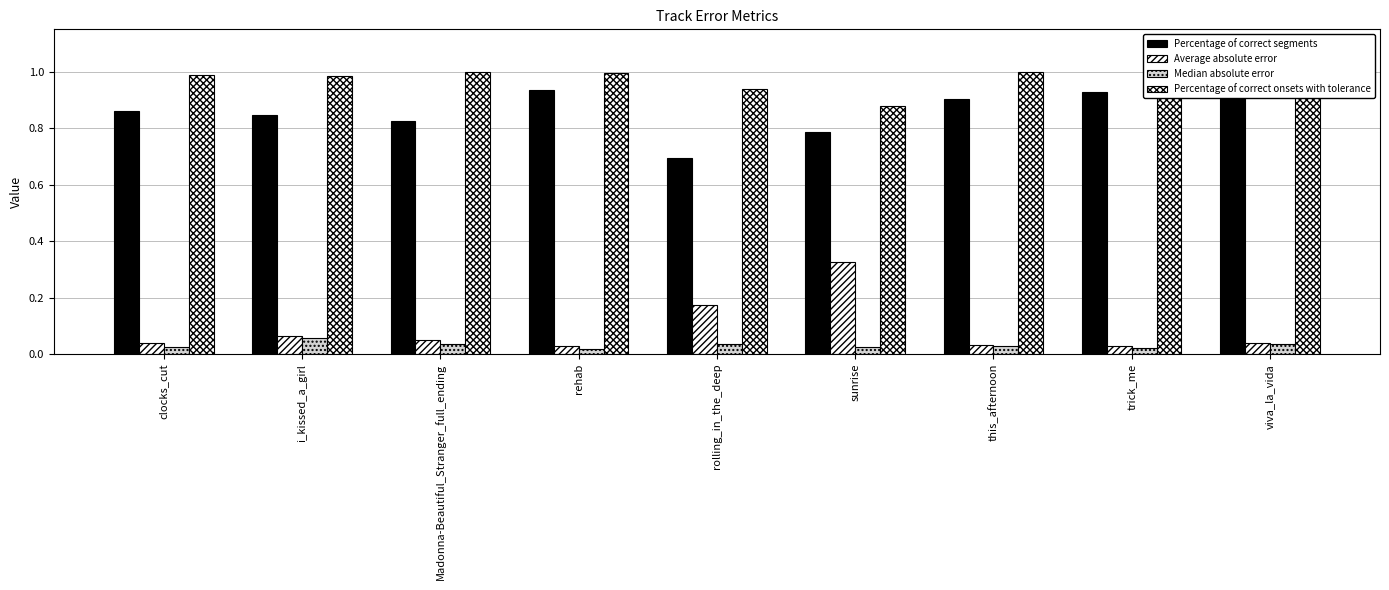

Reading left to right, list all the values displayed in this chart.

Percentage of correct segments: clocks_cut=0.9	i_kissed_a_girl=0.8	Madonna-Beautiful_Stranger_full_ending=0.8	rehab=0.9	rolling_in_the_deep=0.7	sunrise=0.8	this_afternoon=0.9	trick_me=0.9	viva_la_vida=0.9
Average absolute error: clocks_cut=0.0	i_kissed_a_girl=0.1	Madonna-Beautiful_Stranger_full_ending=0.0	rehab=0.0	rolling_in_the_deep=0.2	sunrise=0.3	this_afternoon=0.0	trick_me=0.0	viva_la_vida=0.0
Median absolute error: clocks_cut=0.0	i_kissed_a_girl=0.1	Madonna-Beautiful_Stranger_full_ending=0.0	rehab=0.0	rolling_in_the_deep=0.0	sunrise=0.0	this_afternoon=0.0	trick_me=0.0	viva_la_vida=0.0
Percentage of correct onsets with tolerance: clocks_cut=1.0	i_kissed_a_girl=1.0	Madonna-Beautiful_Stranger_full_ending=1.0	rehab=1.0	rolling_in_the_deep=0.9	sunrise=0.9	this_afternoon=1.0	trick_me=1.0	viva_la_vida=1.0